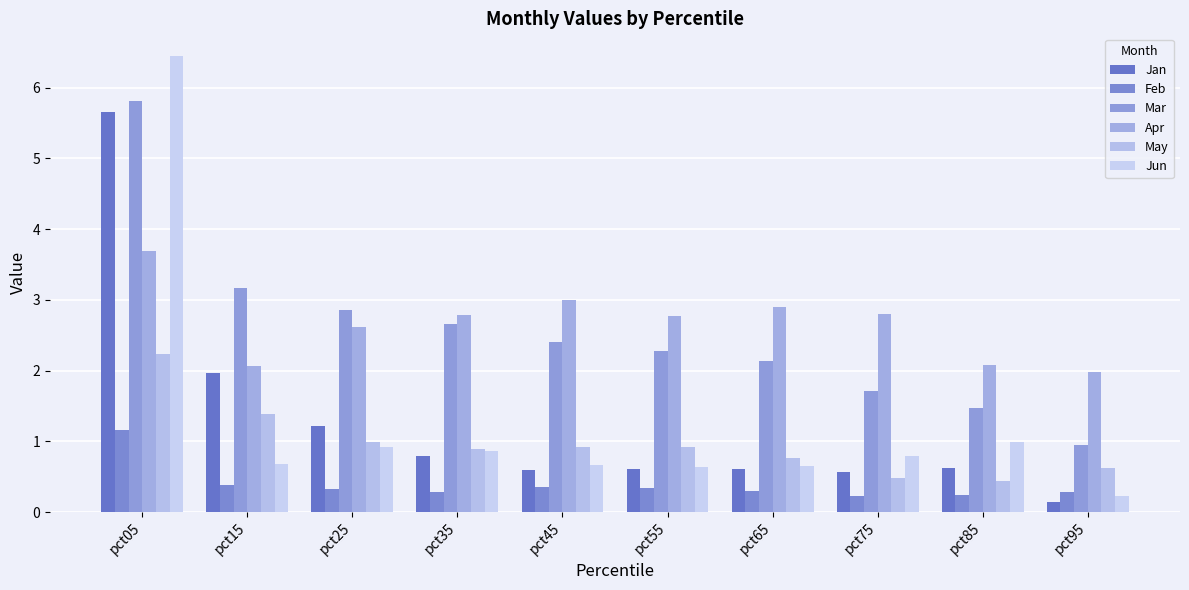

Reading left to right, list all the values displayed in this chart.

Jan: 5.7	2.0	1.2	0.8	0.6	0.6	0.6	0.6	0.6	0.1
Feb: 1.2	0.4	0.3	0.3	0.4	0.3	0.3	0.2	0.2	0.3
Mar: 5.8	3.2	2.9	2.7	2.4	2.3	2.1	1.7	1.5	1.0
Apr: 3.7	2.1	2.6	2.8	3.0	2.8	2.9	2.8	2.1	2.0
May: 2.2	1.4	1.0	0.9	0.9	0.9	0.8	0.5	0.4	0.6
Jun: 6.4	0.7	0.9	0.9	0.7	0.6	0.7	0.8	1.0	0.2